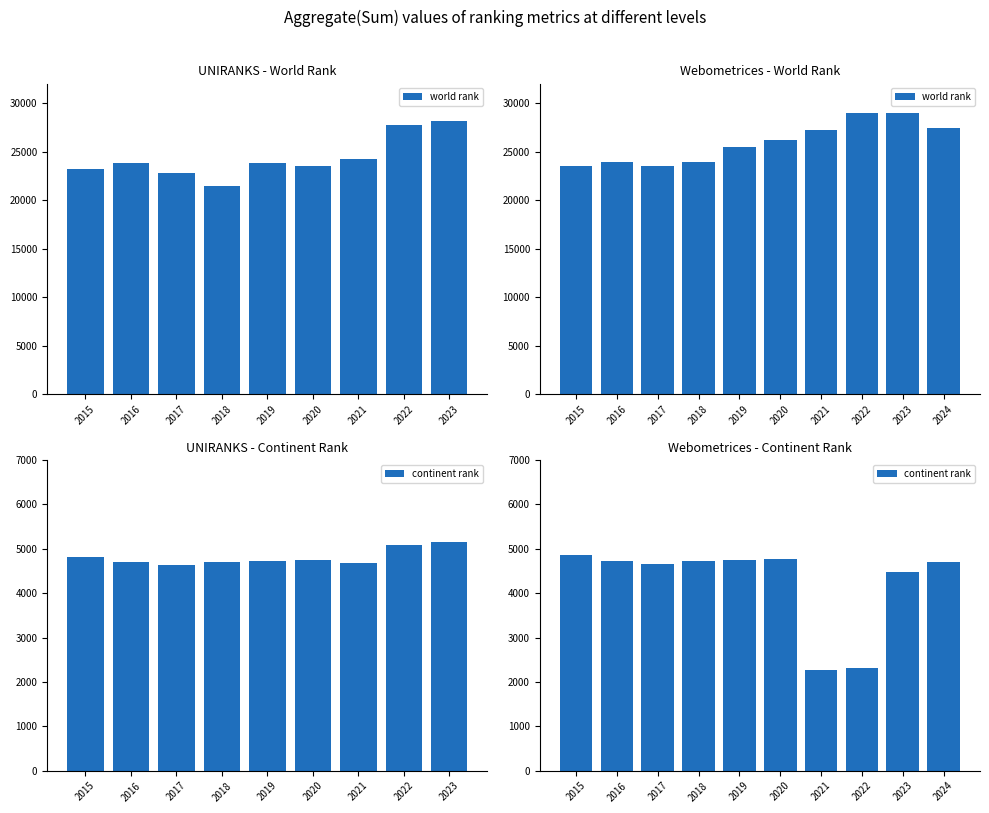

What is the total value across all series at 2022?

31292